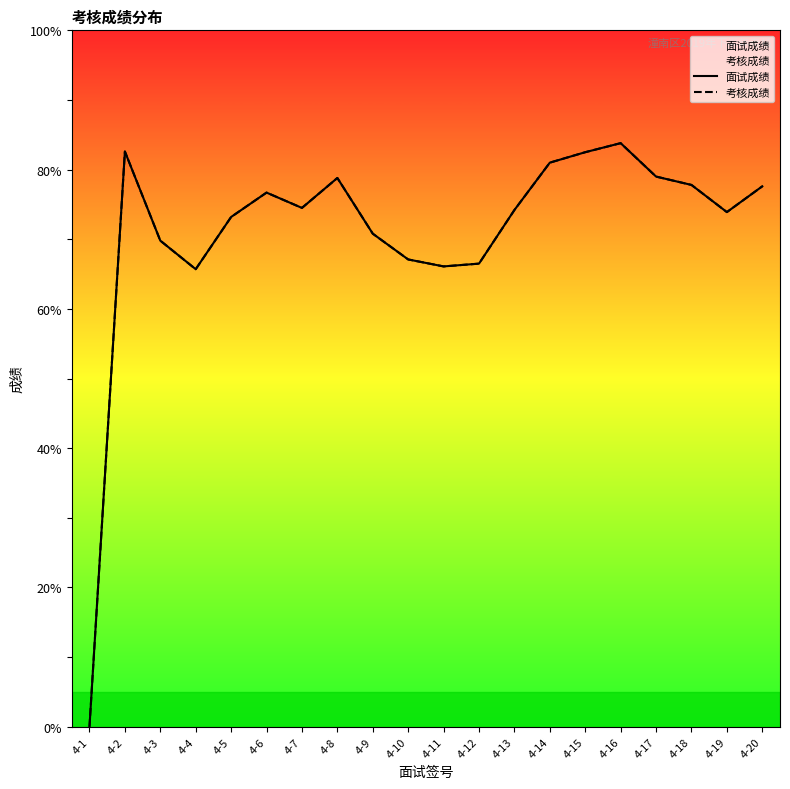

Reading left to right, list all the values displayed in this chart.

面试成绩: 0.0	82.6	69.8	65.7	73.2	76.7	74.5	78.8	70.8	67.1	66.1	66.5	74.2	81.0	82.5	83.8	79.0	77.8	73.9	77.6
考核成绩: 0.0	82.6	69.8	65.7	73.2	76.7	74.5	78.8	70.8	67.1	66.1	66.5	74.2	81.0	82.5	83.8	79.0	77.8	73.9	77.6